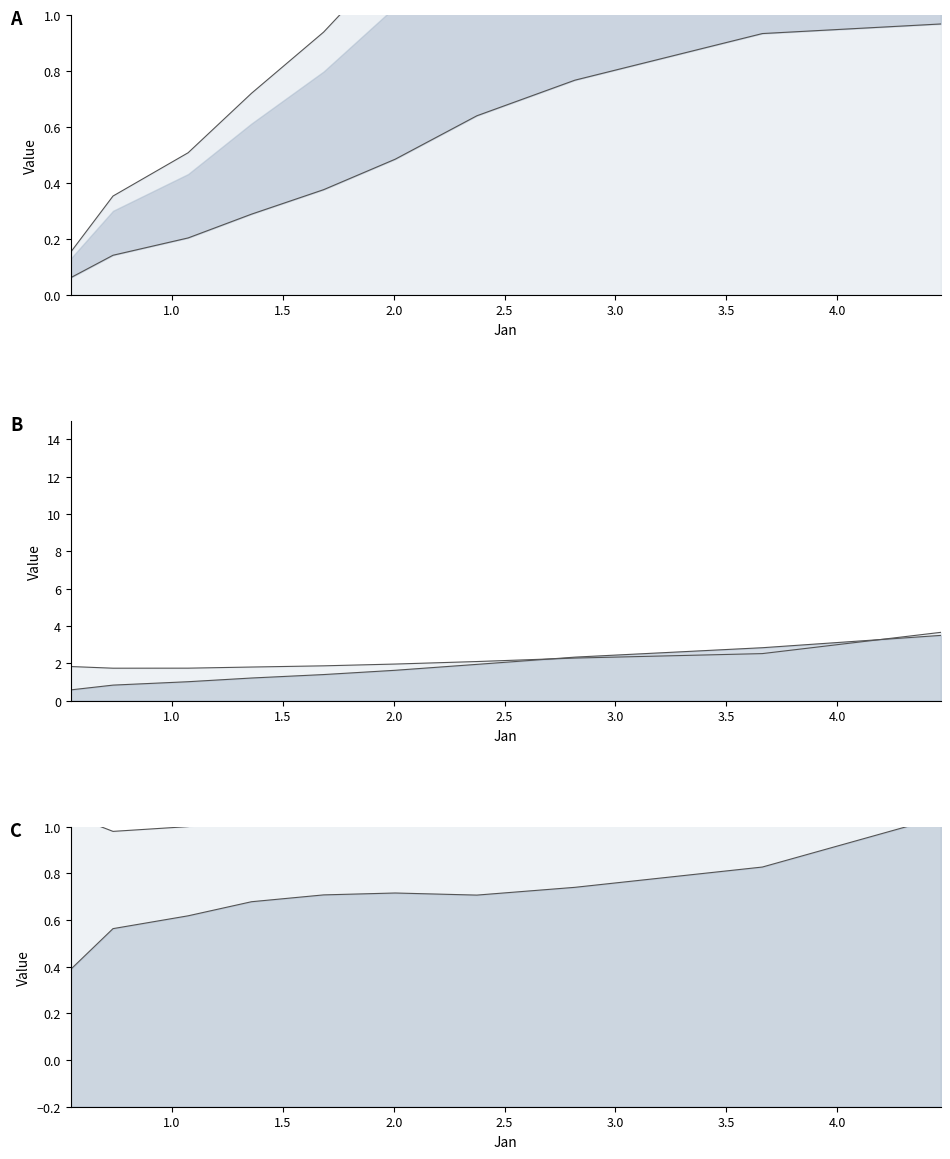

True or false: Aug line has a value of 3.0 at 3.5.

False